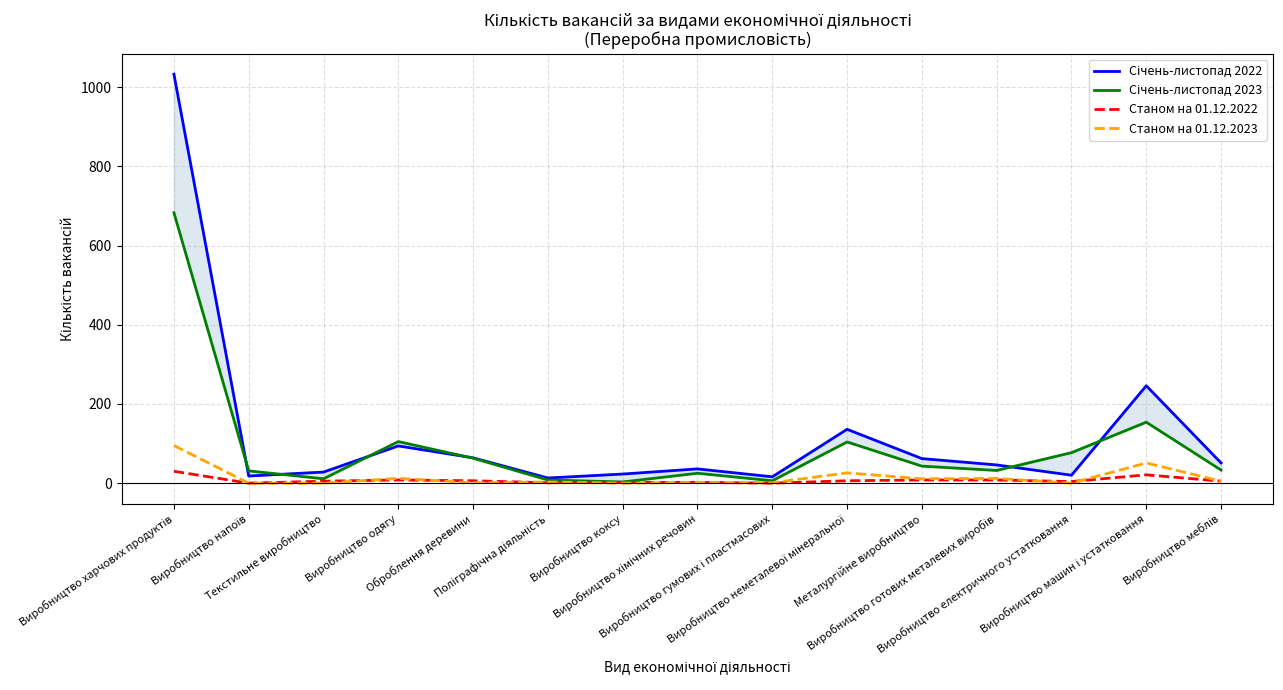

Between Виробництво неметалевої мінеральної and Виробництво гумових і пластмасових, which is larger?

Виробництво неметалевої мінеральної